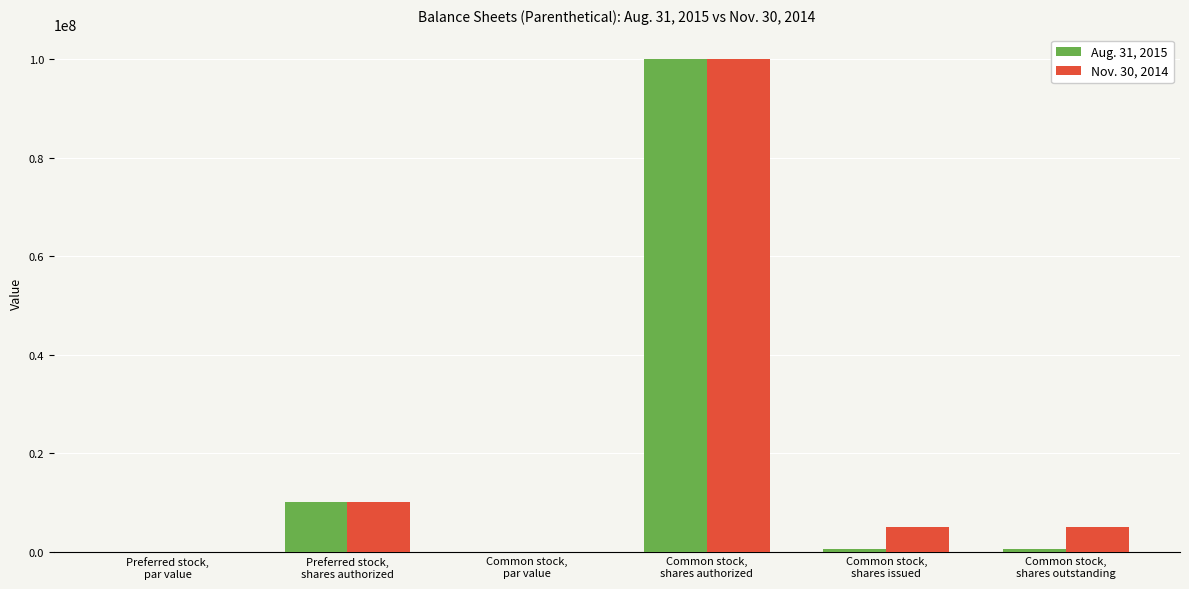

How many categories are shown in the chart?

6